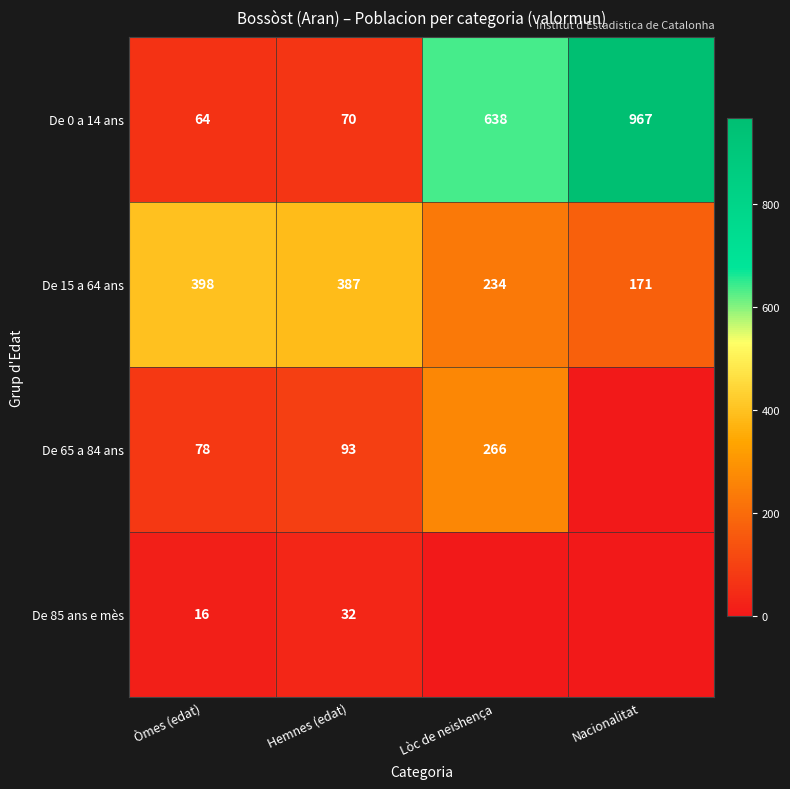

Rank the series at Hemnes (edat) from highest to lowest value.

De 15 a 64 ans, De 65 a 84 ans, De 0 a 14 ans, De 85 ans e mès